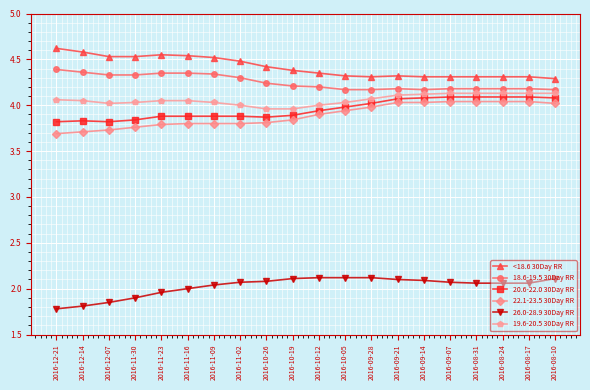

What is the maximum value shown in the chart?

4.6